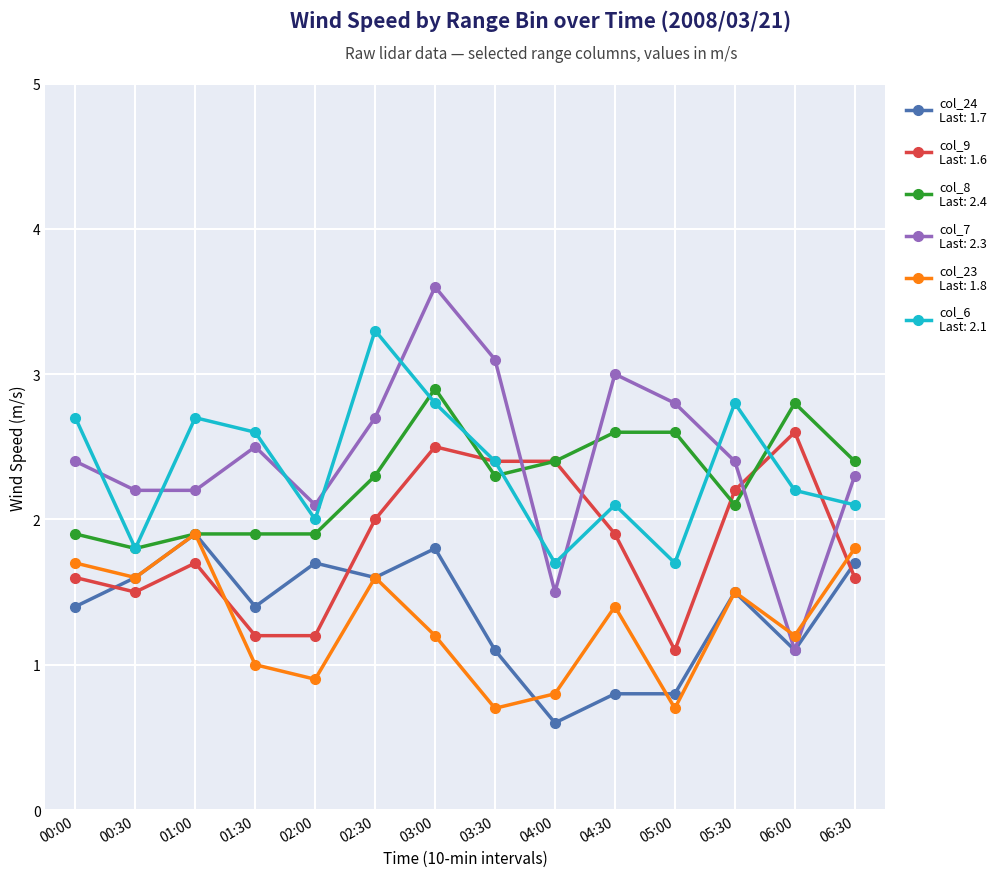

What is the label of the 8th point from the left?

03:30